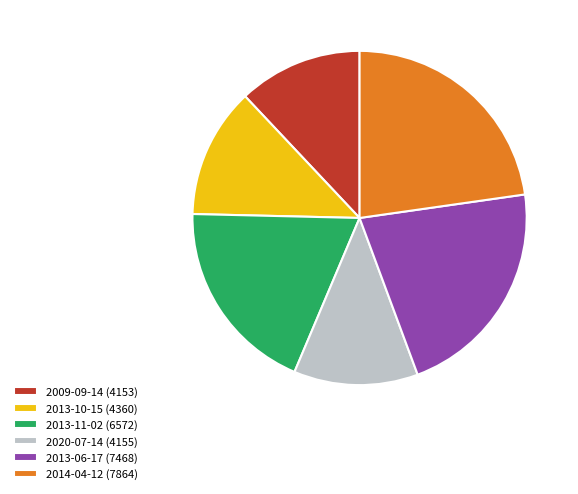

Does any single category account for the majority?

No